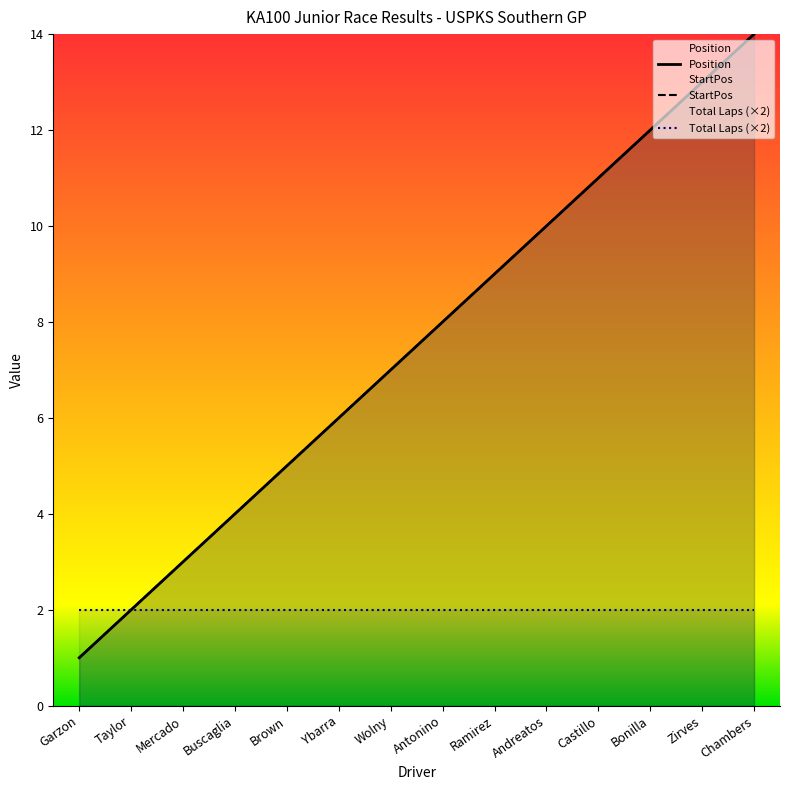

True or false: Total Laps (×2) and StartPos cross at least once.

False